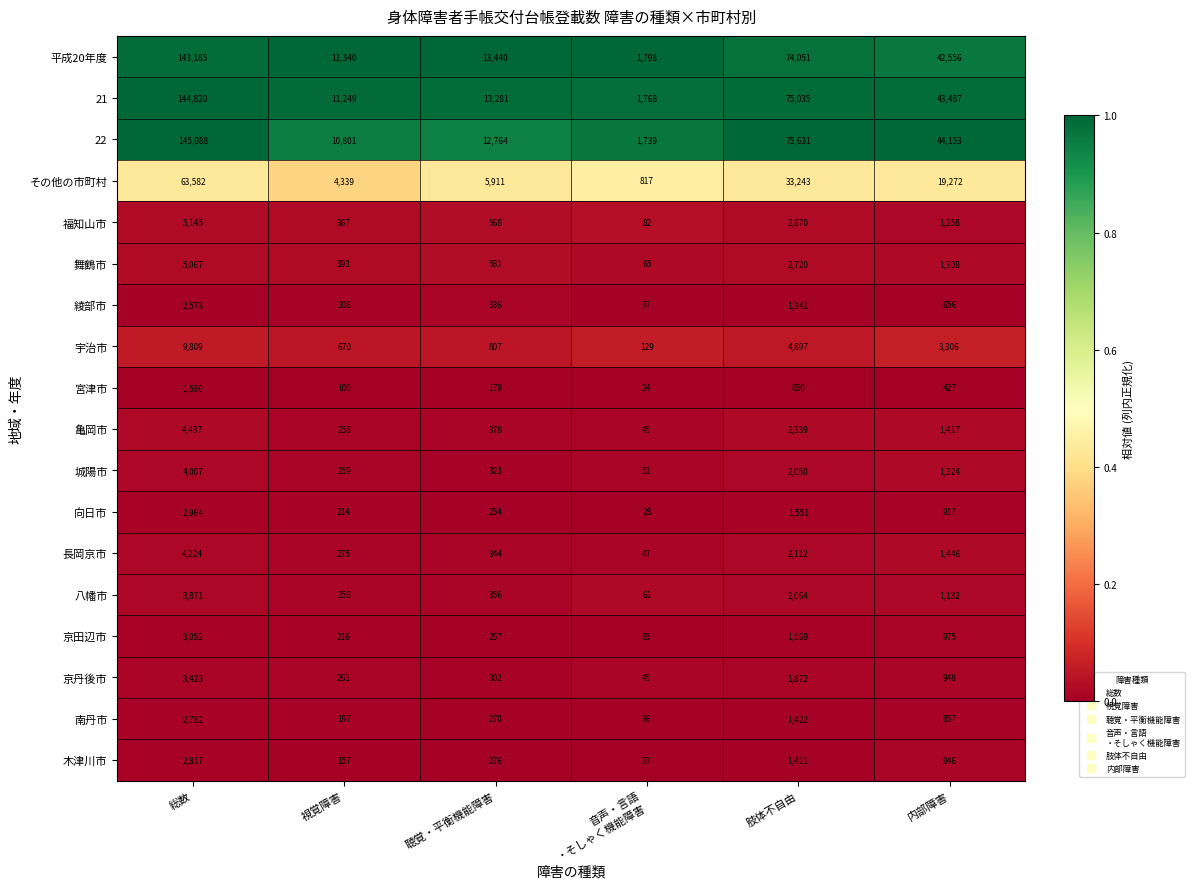

Is it true that 亀岡市 equals 1367 at 総数?

False